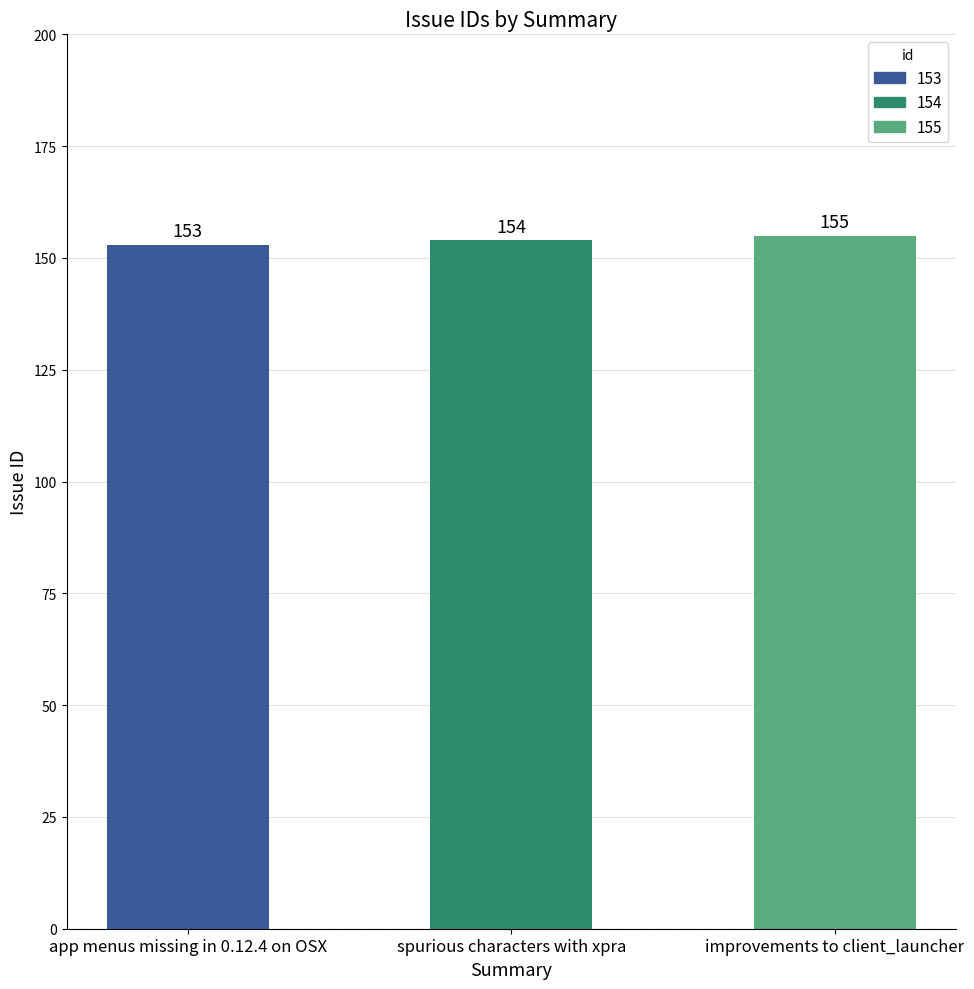

What position from the left is app menus missing in 0.12.4 on OSX?

1